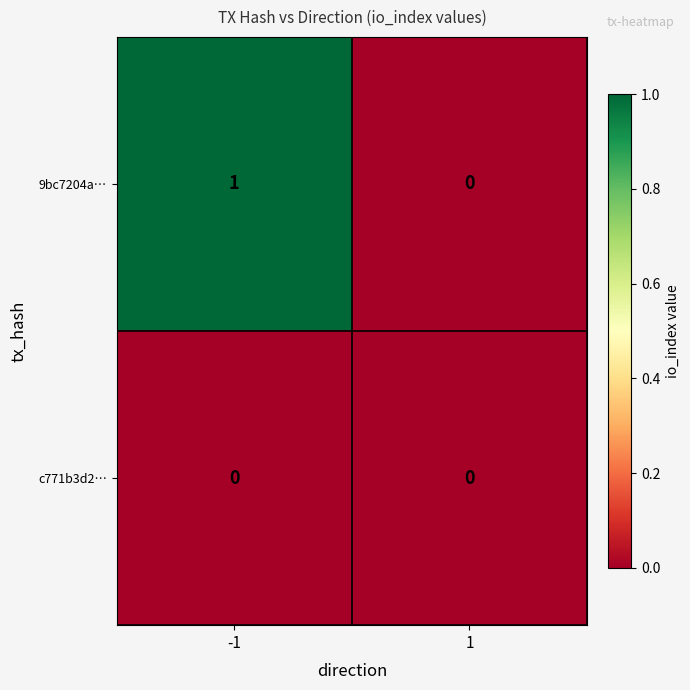

How many series are shown in this chart?

2